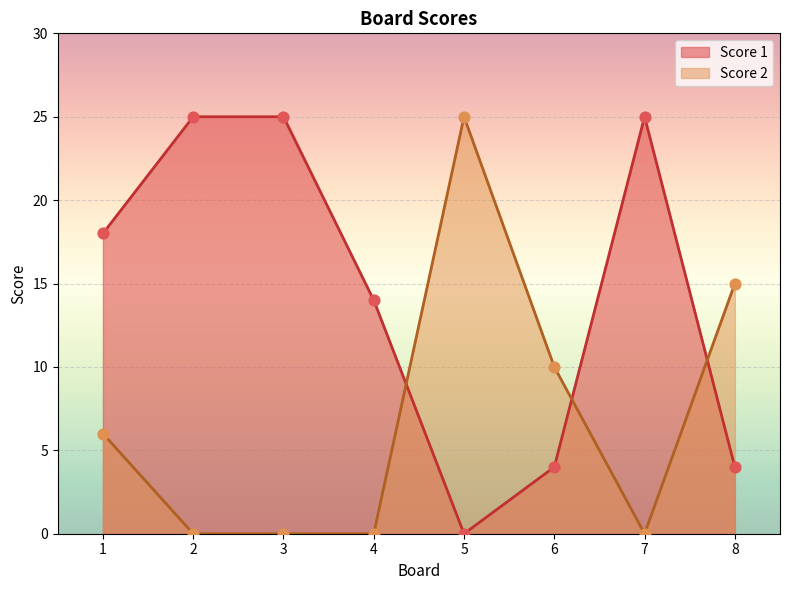

Which series reaches the minimum Y coordinate?

Score 1